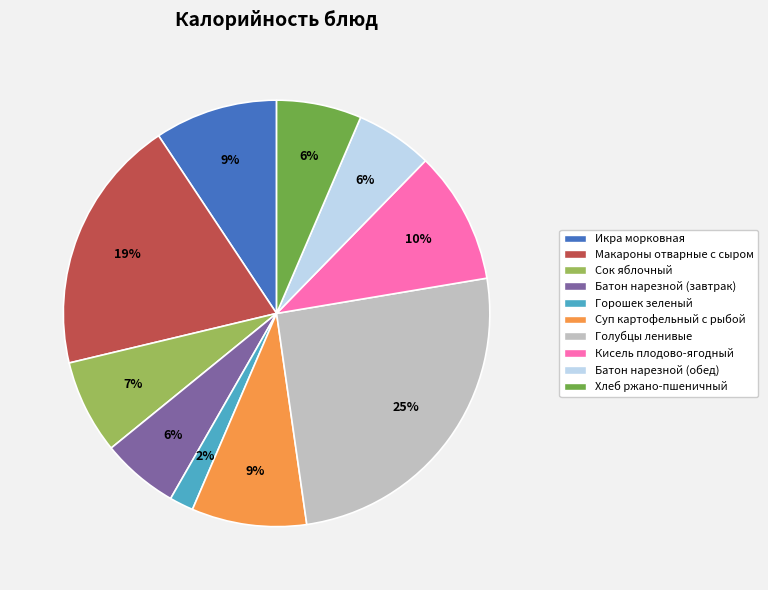

To the nearest percent, what is the average slice percentage?

10%